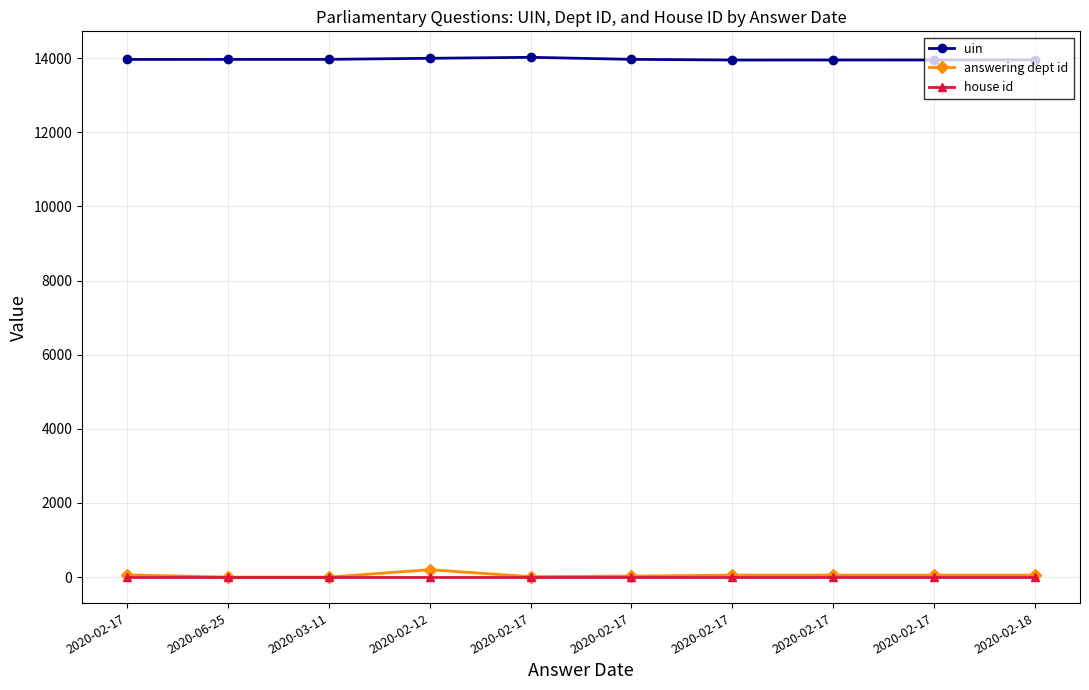

What is the label of the 6th point from the right?

2020-02-17